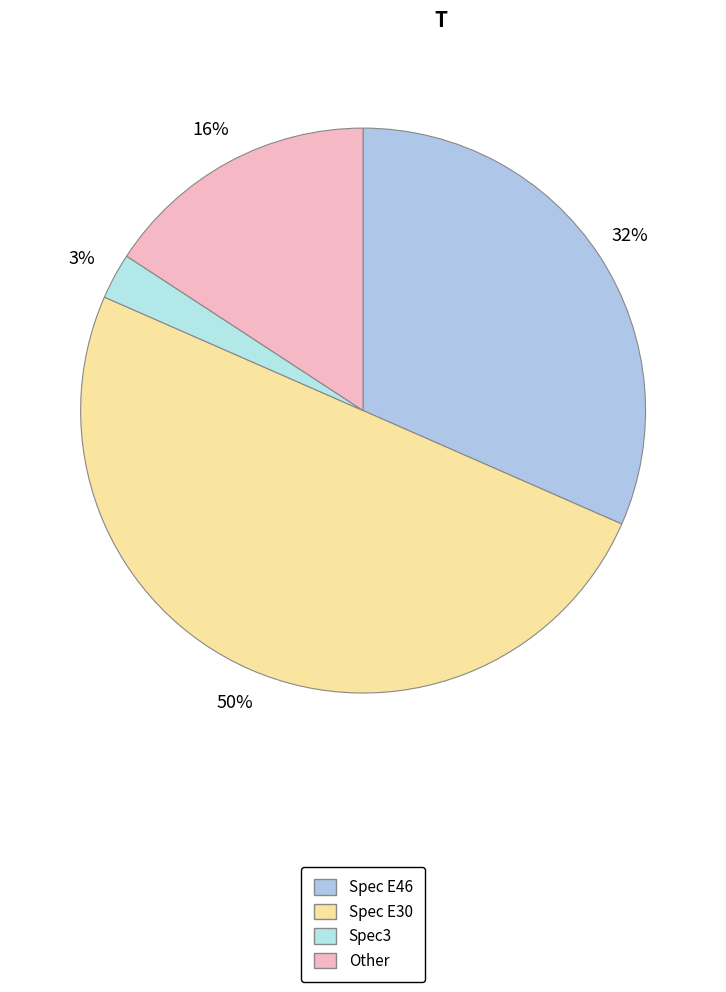

Which slice is the smallest?

Spec3